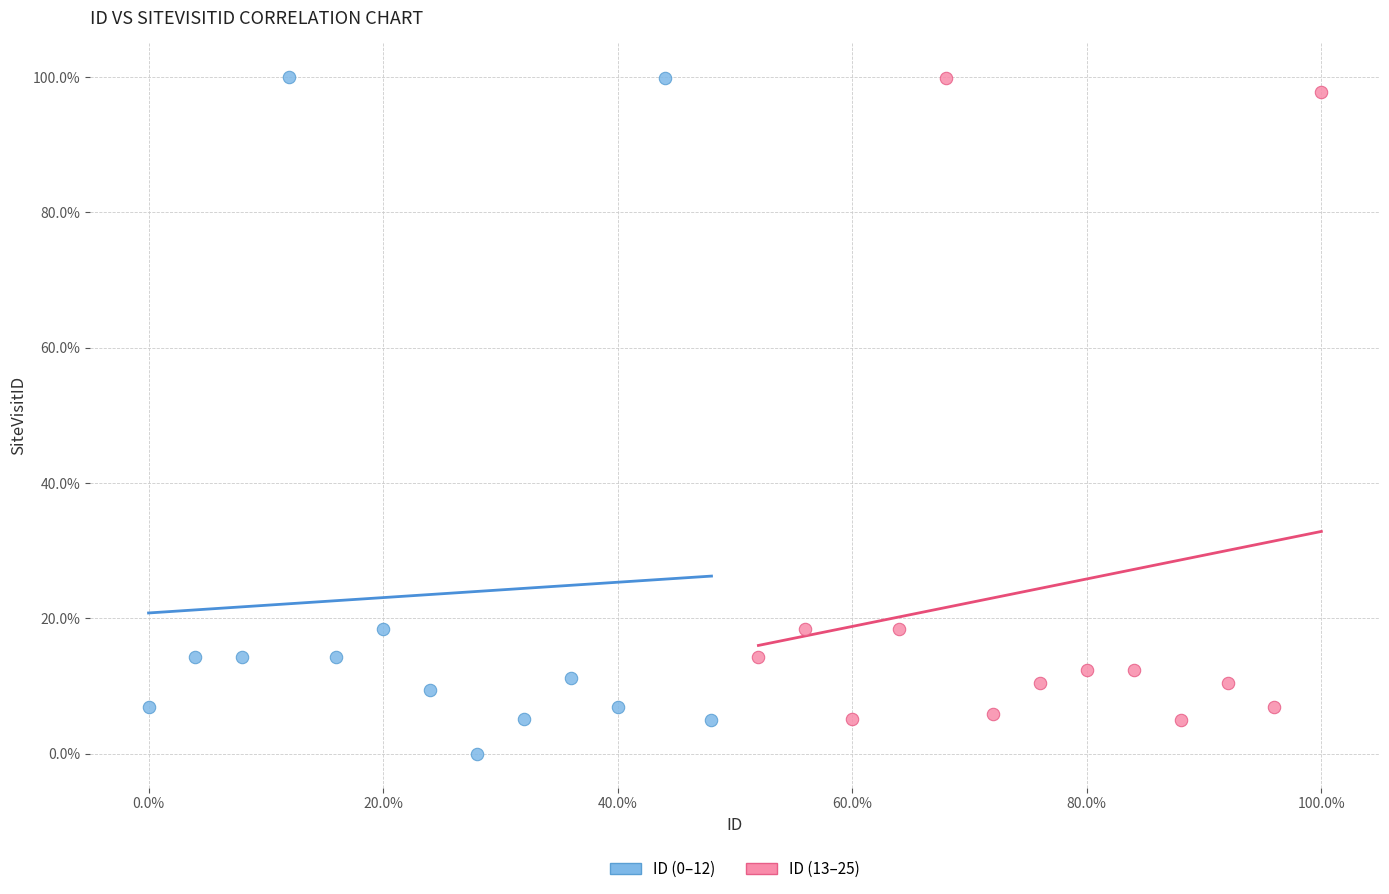

Which series contains the lowest Y value?

ID (0–12)